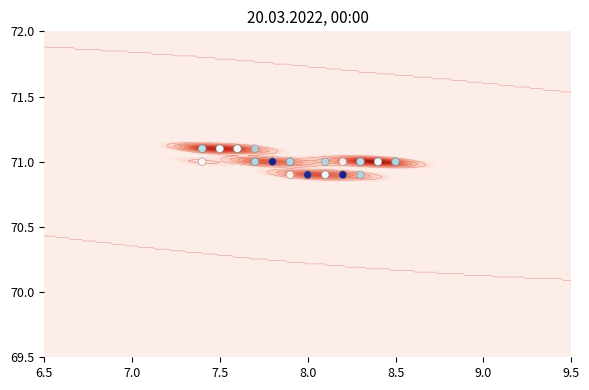

The value at 8.0 is 19.2. True or false?

False